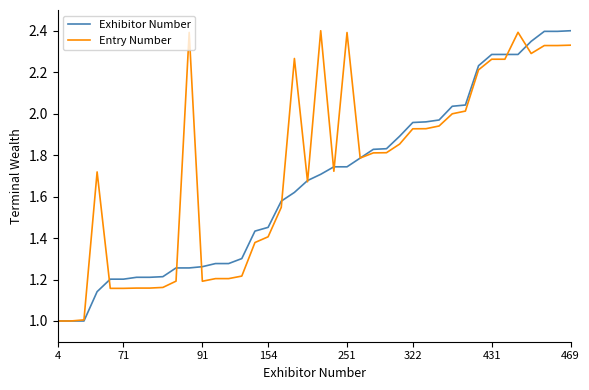

What is the greatest value displayed?

2.4